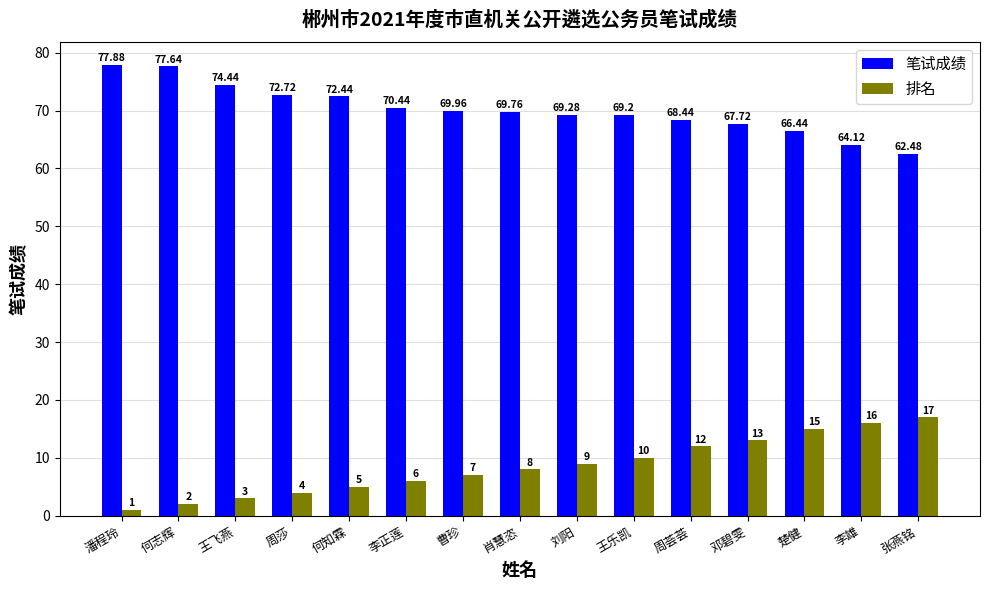

What is the average value of the 笔试成绩 series?

70.2